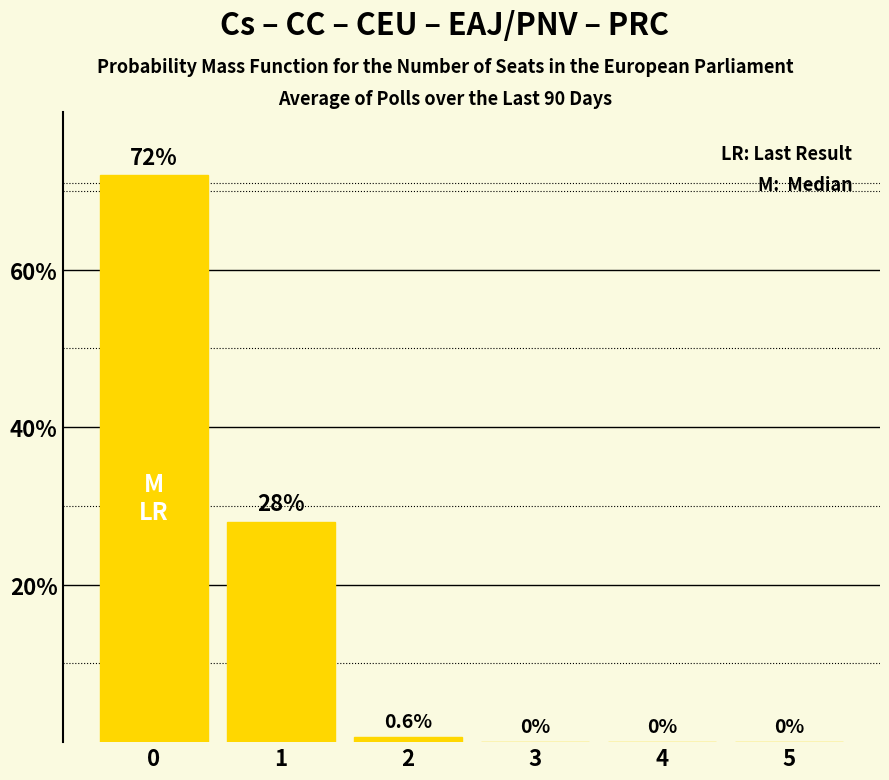

Which has a higher value, 3 or 2?

2